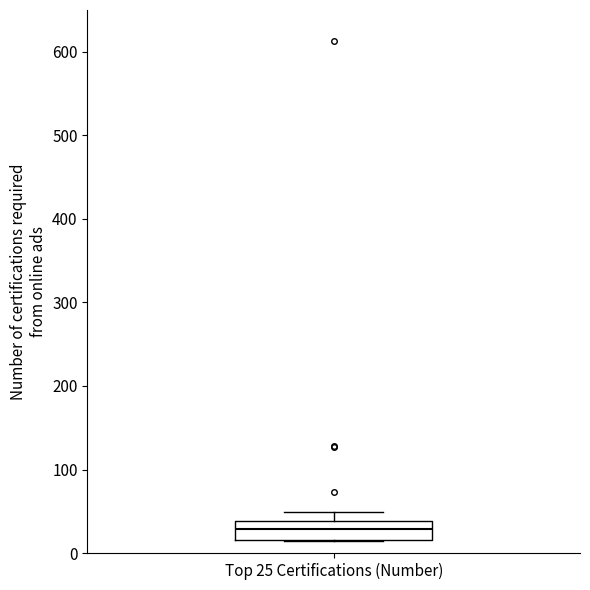

Where does the median line of the box for Top 25 Certifications (Number) sit on the y-axis? The values are not printed on the chart, so give them approximately, as read against the axis.

30